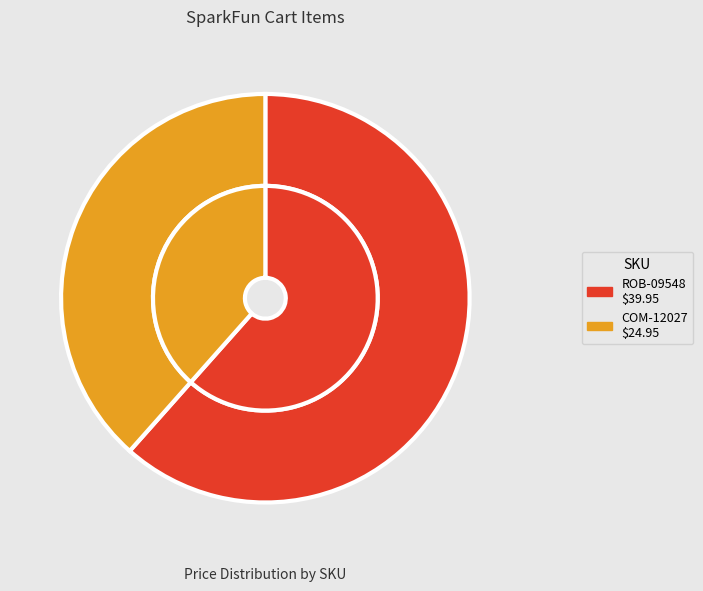

To the nearest percent, what is the difference between the largest and smallest slice percentages?

23%